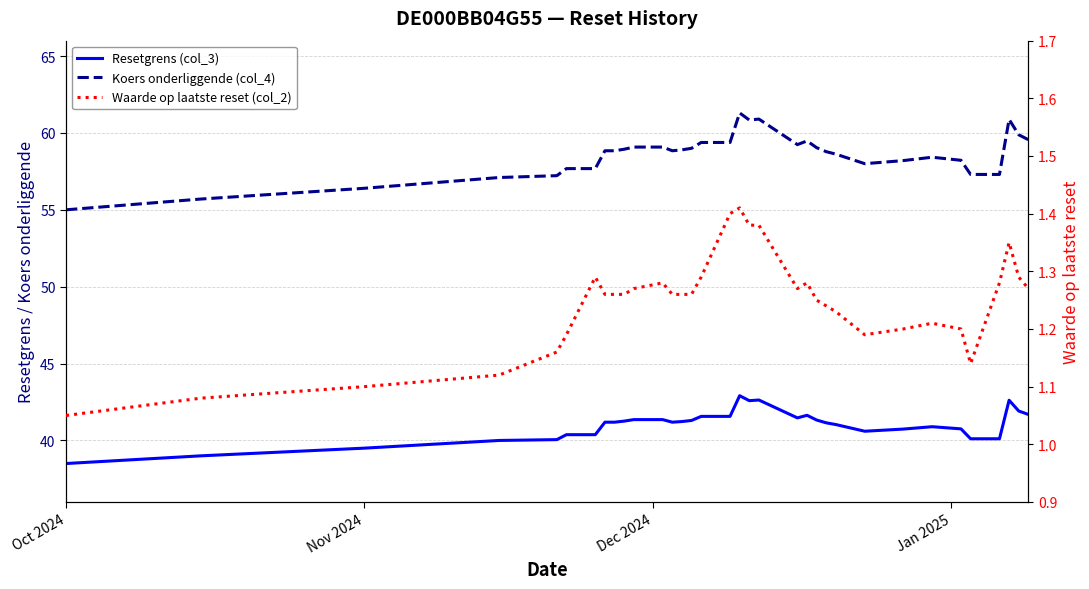

What are all the series names shown in the legend?

Resetgrens (col_3), Koers onderliggende (col_4), Waarde op laatste reset (col_2)